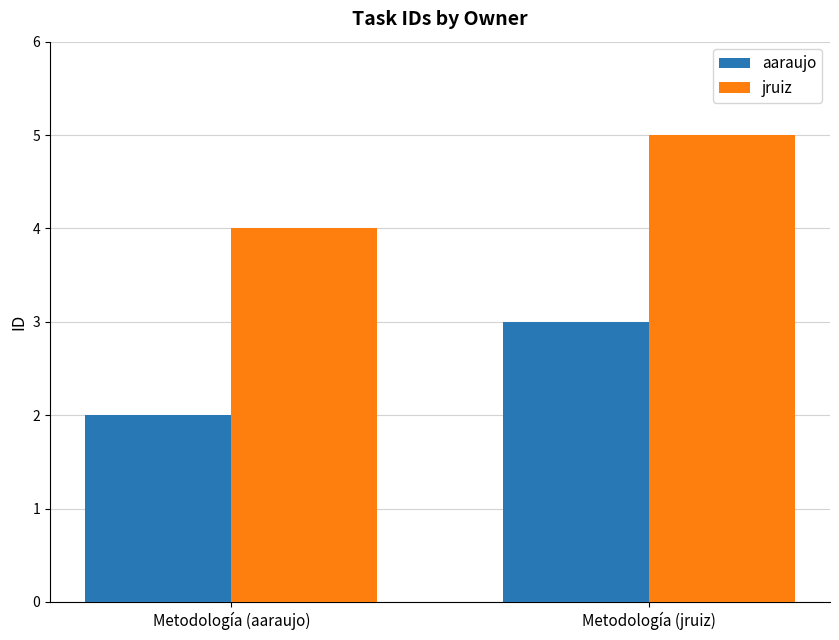

What are all the series names shown in the legend?

aaraujo, jruiz